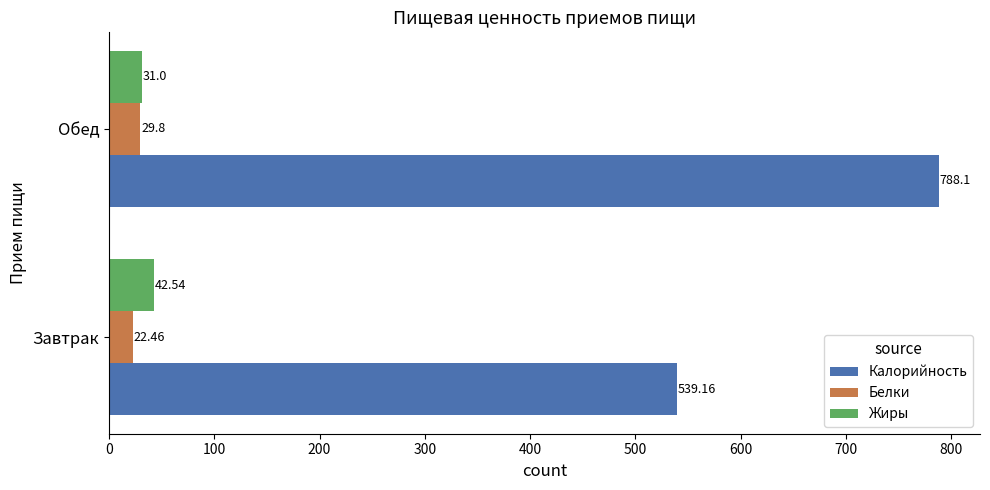

Which label corresponds to the largest value in the chart?

Обед